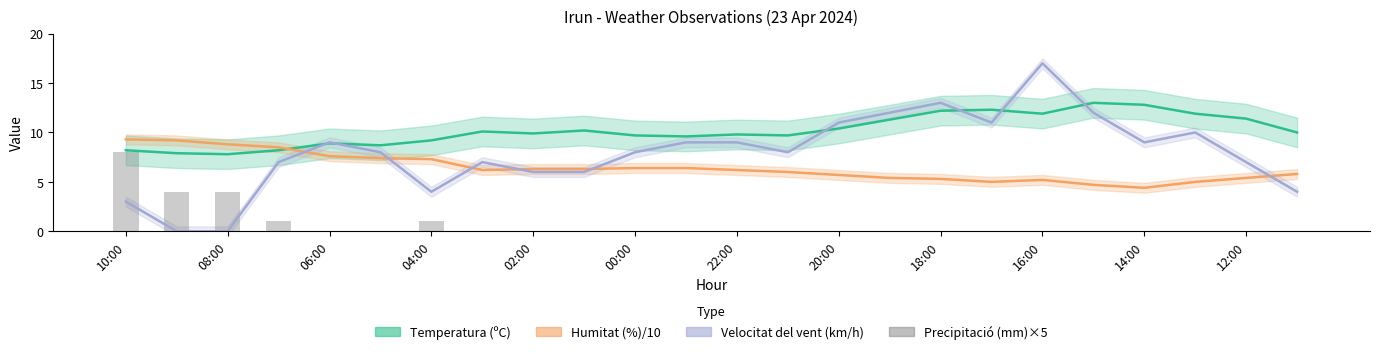

The value at 14:00 is 0. True or false?

True